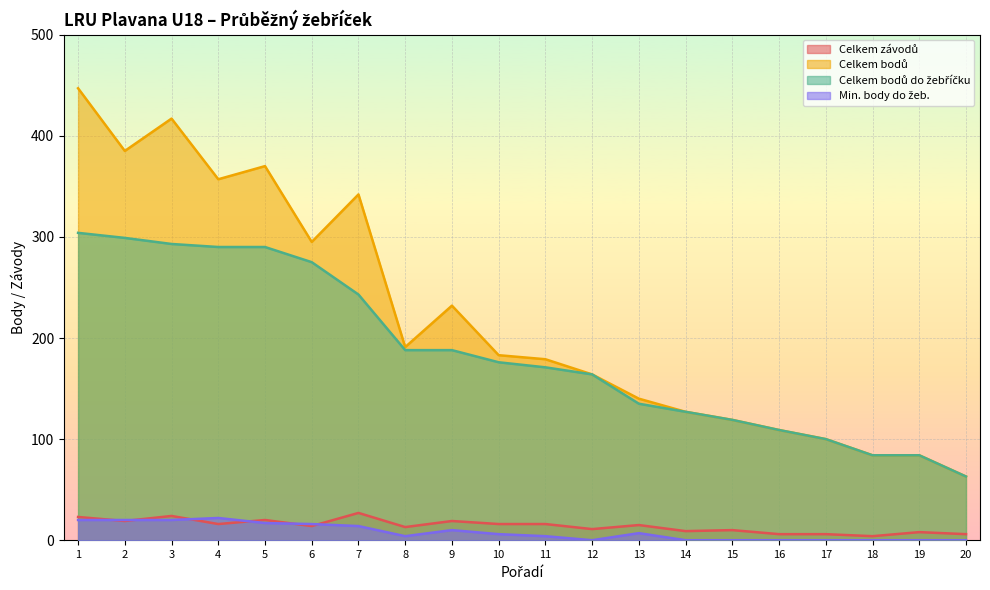

What is the difference between the maximum and minimum values in the Min. body do žeb. series?

22